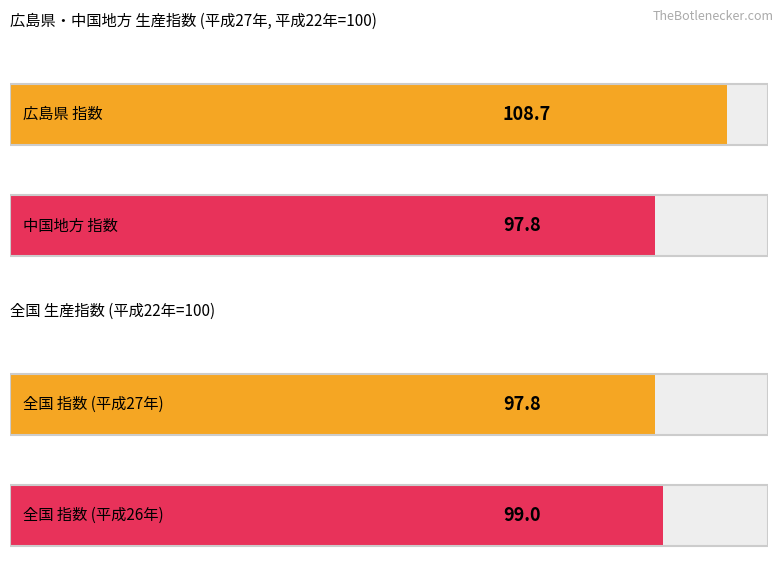

The 広島県 指数 series shows 143.3 at 27年. True or false?

False